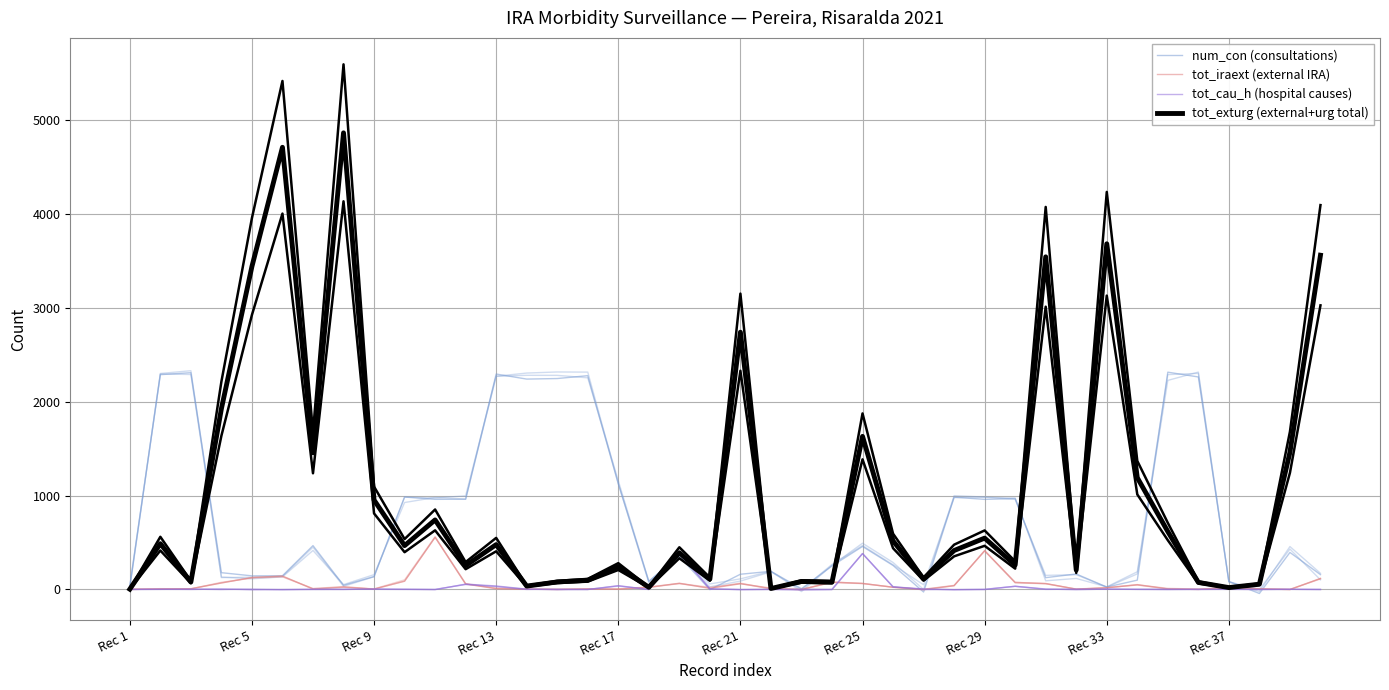

How many intersections are there between tot_iraext (external IRA) and tot_cau_h (hospital causes)?

14